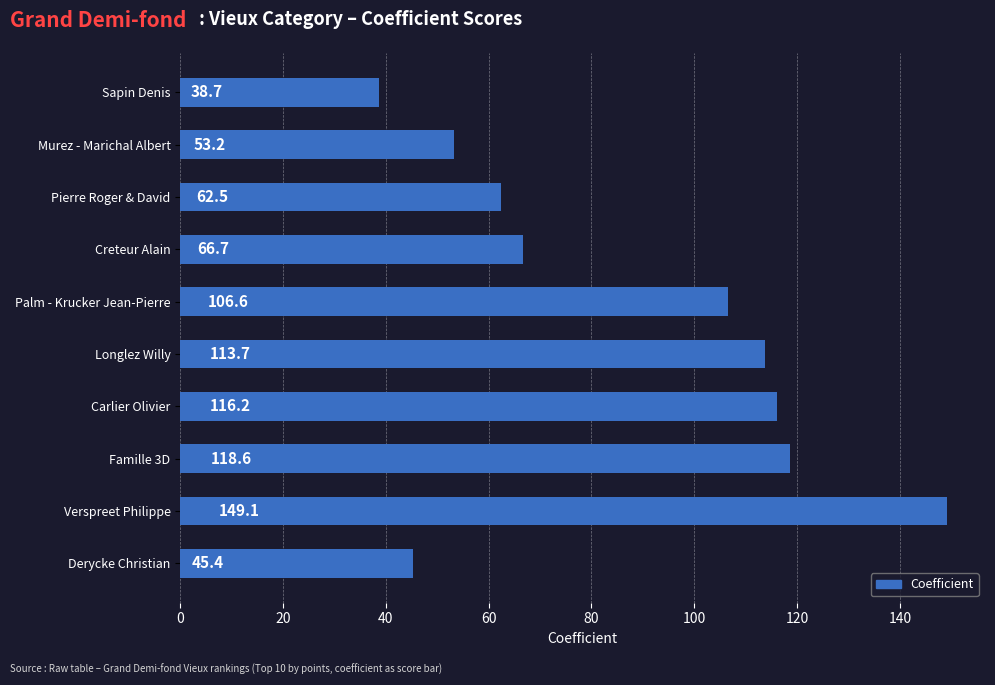

What is the difference between the second highest and second lowest values?

73.3